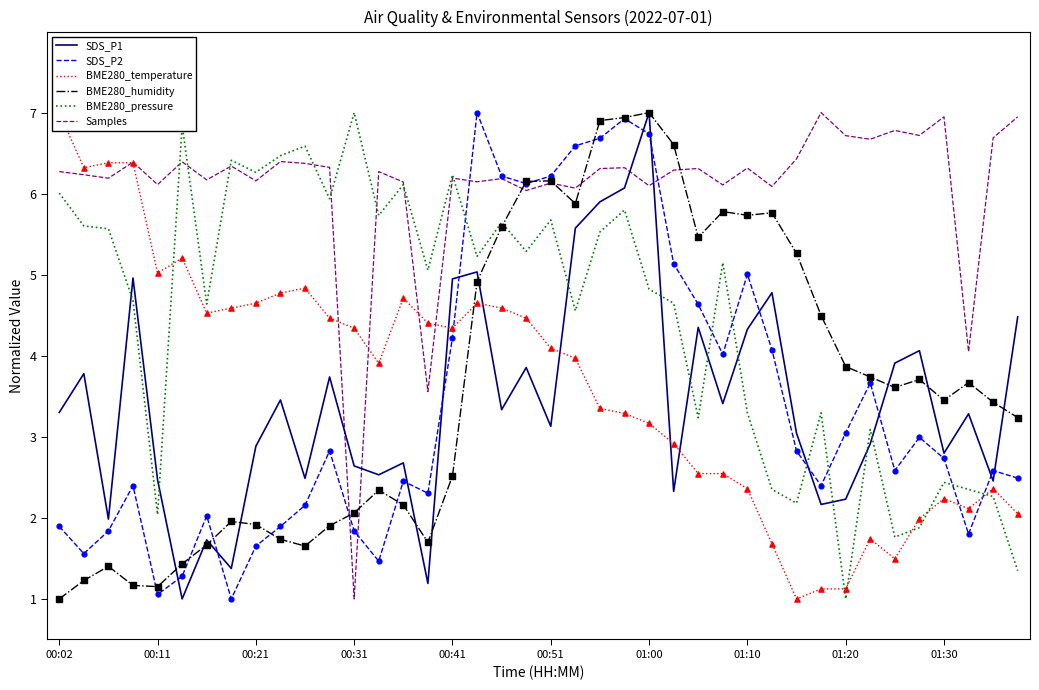

Which series has the largest total across all categories?

Samples